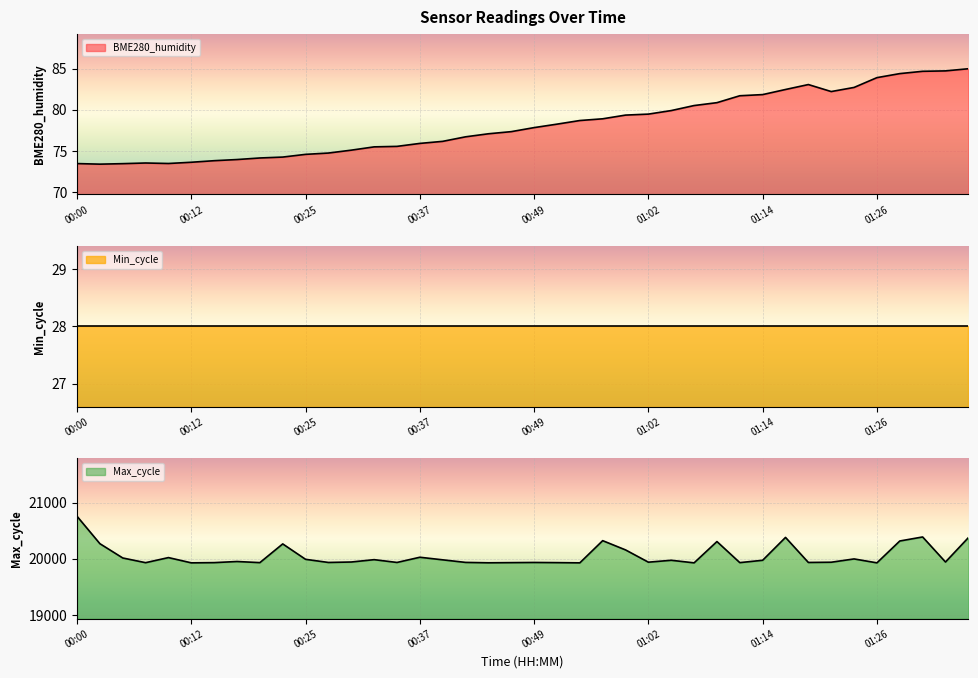

Is it true that BME280_humidity equals 20.0 at 01:16?

False